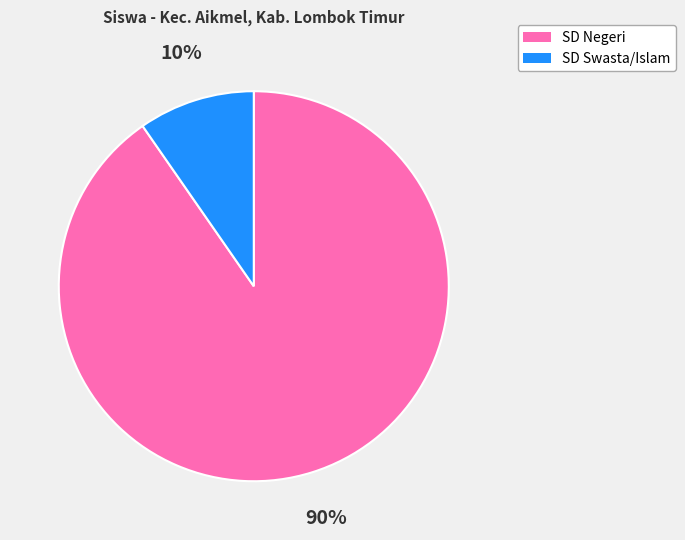

How many slices are in this pie chart?

2